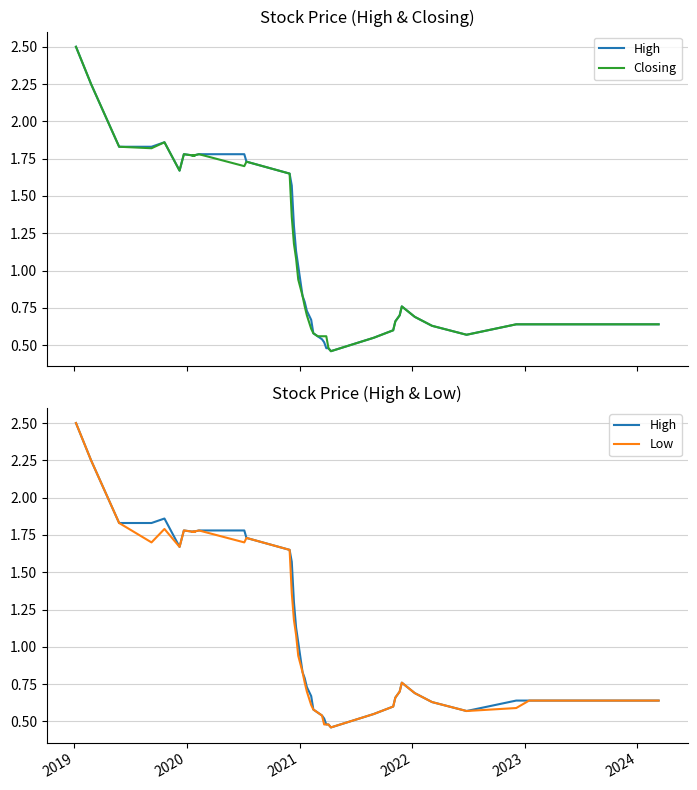

What is the value of the Low point at the 35th from the left?

0.6